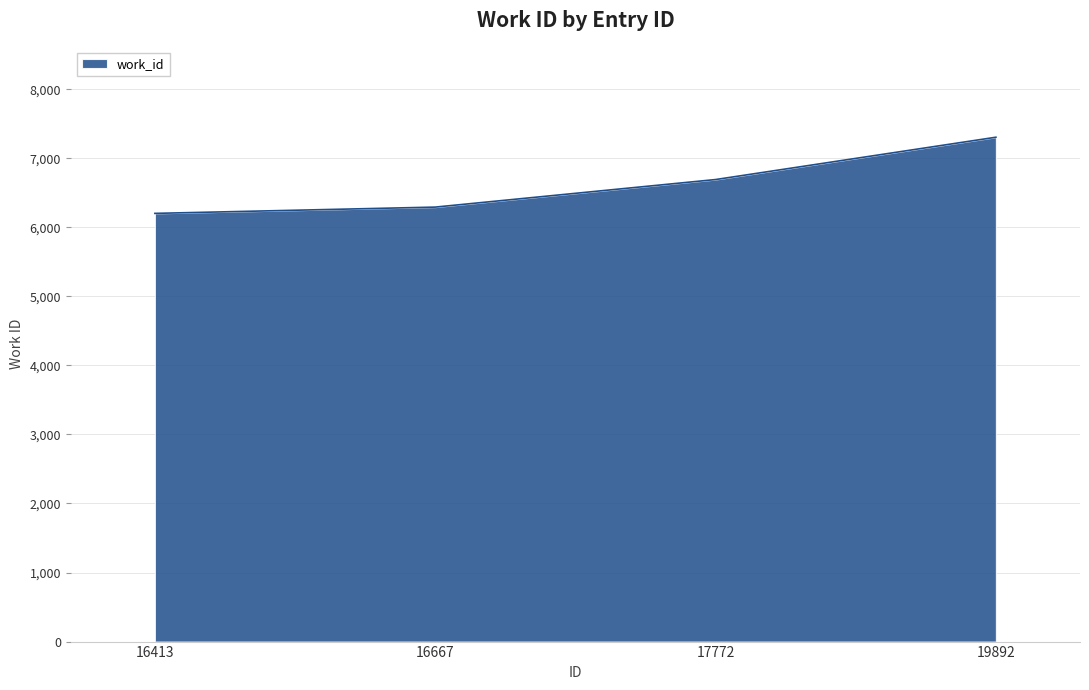

What is the approximate value at 17772?

6692